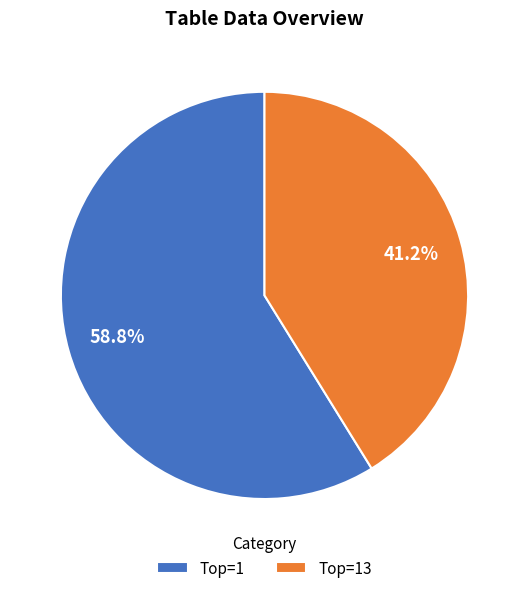

Rank the categories by value from highest to lowest.

Top=1, Top=13